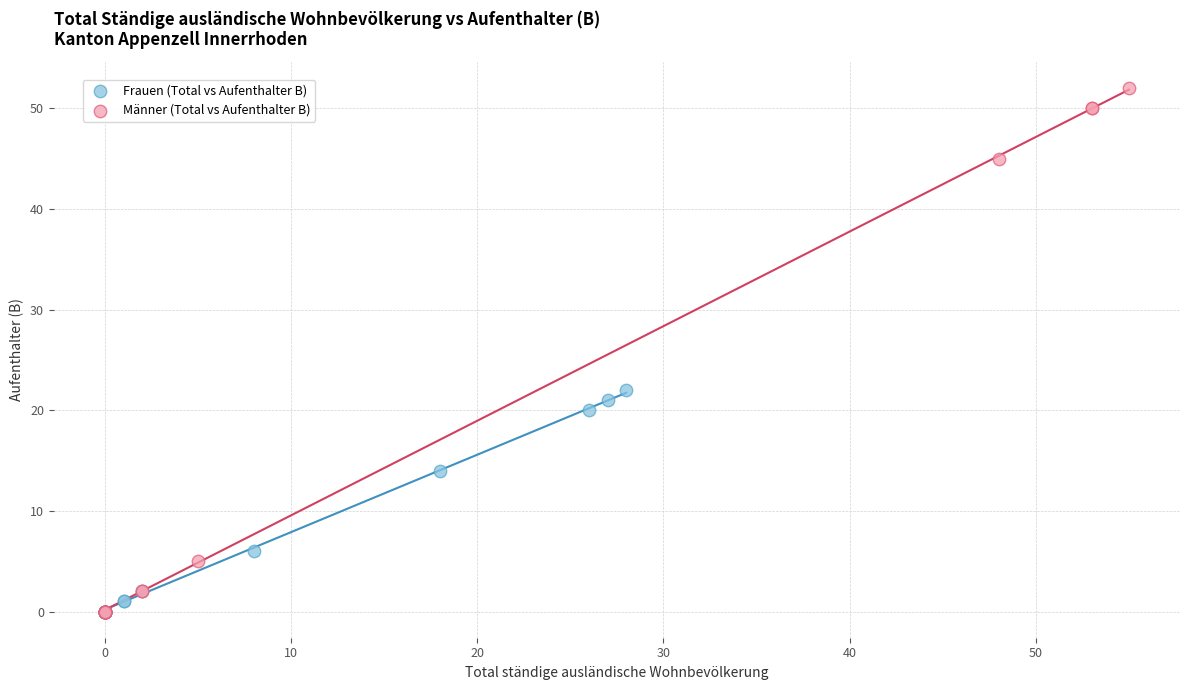

What are all the series names shown in the legend?

Frauen (Total vs Aufenthalter B), Männer (Total vs Aufenthalter B)